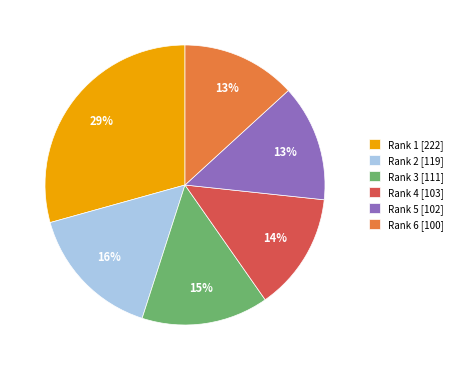

Which has a higher value, Rank 3 [111] or Rank 4 [103]?

Rank 3 [111]